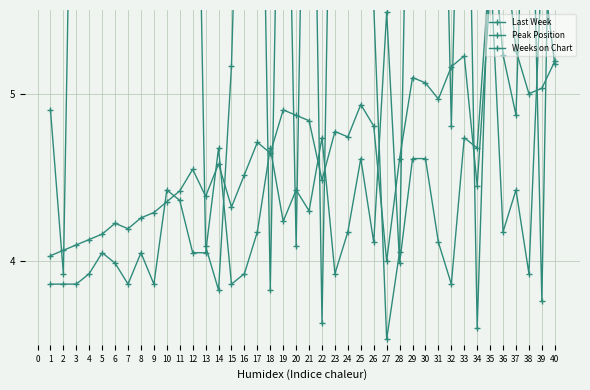

What is the difference between the Peak Position values at 5 and 14?

0.6